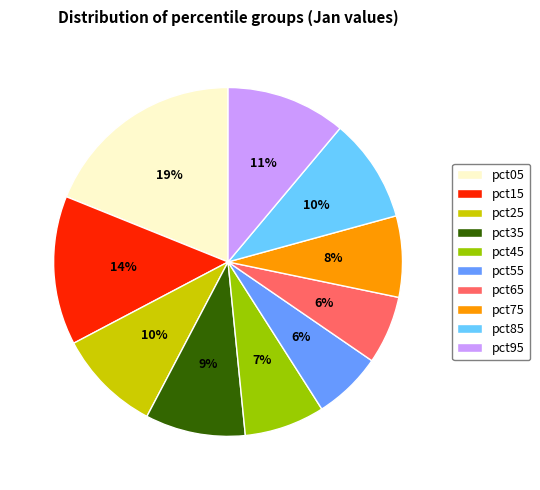

To the nearest percent, what portion does pct55 represent?

6%